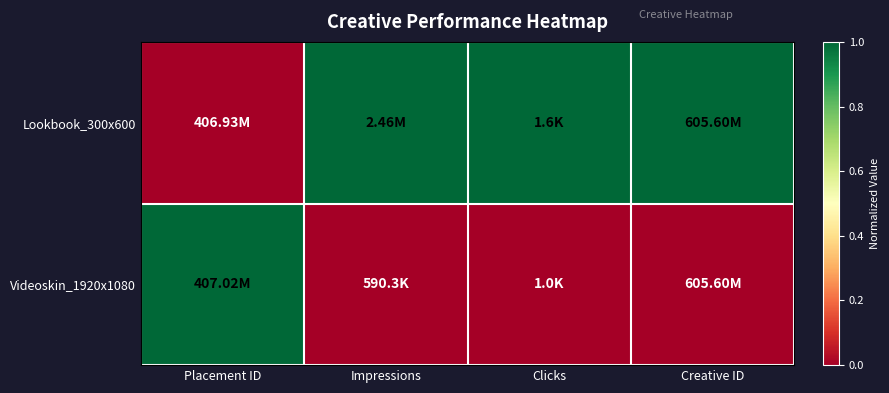

Which series changed the most between Clicks and Creative ID?

Lookbook_300x600